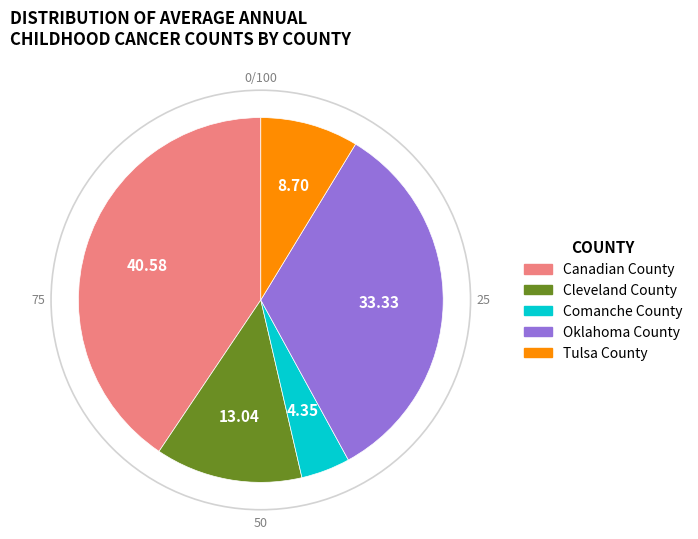

Do Tulsa County and Oklahoma County together represent more than half of the pie?

No